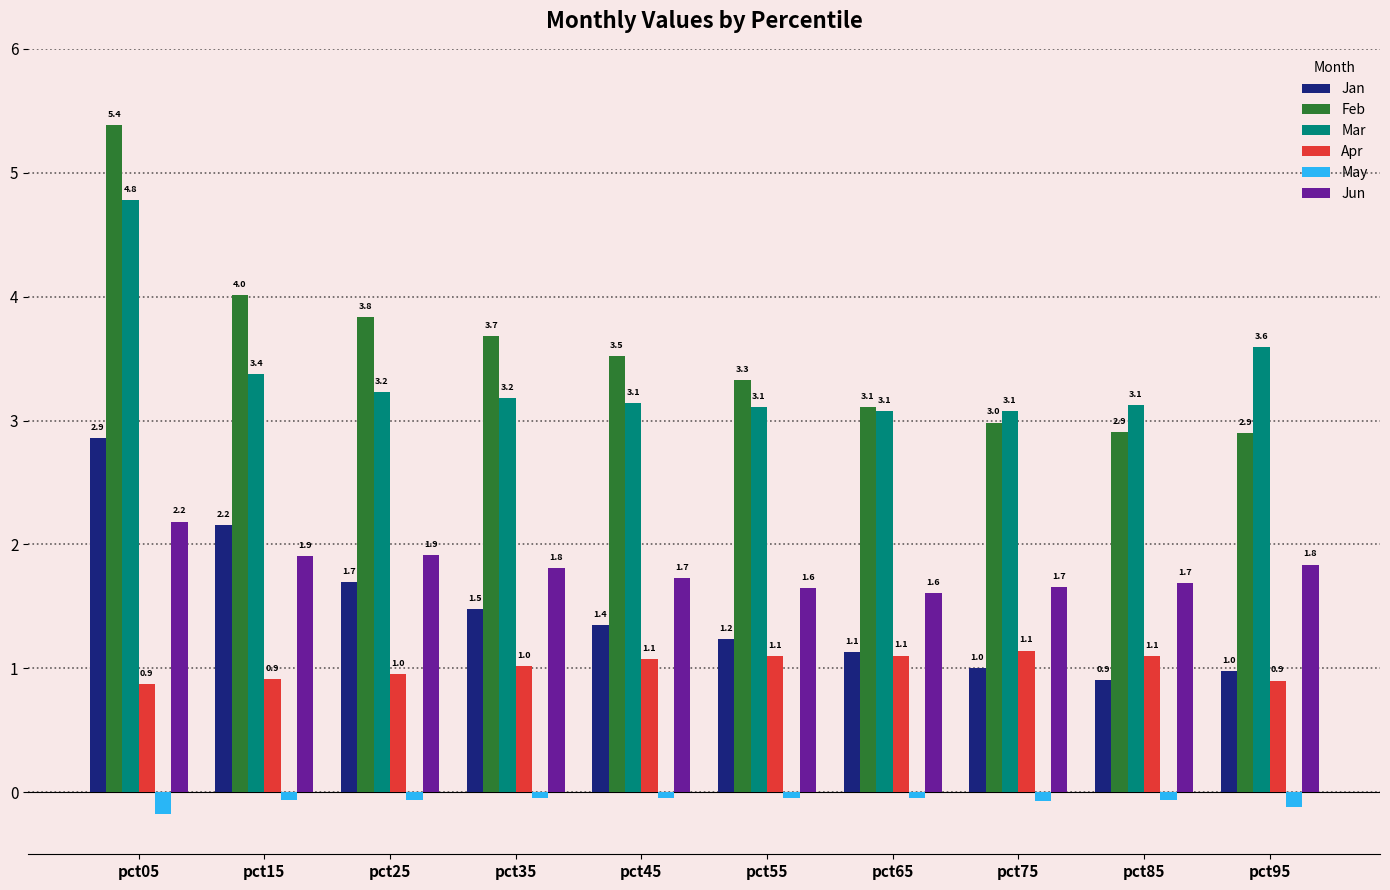

What is the minimum value for Feb?

2.9